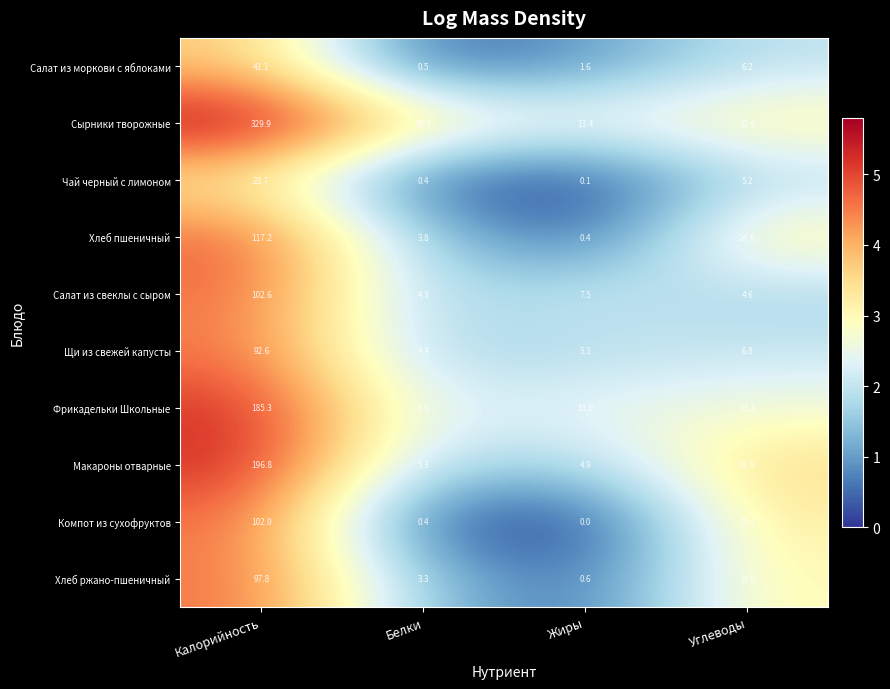

What is the sum of the Салат из свеклы с сыром values at Белки and Жиры?

11.8